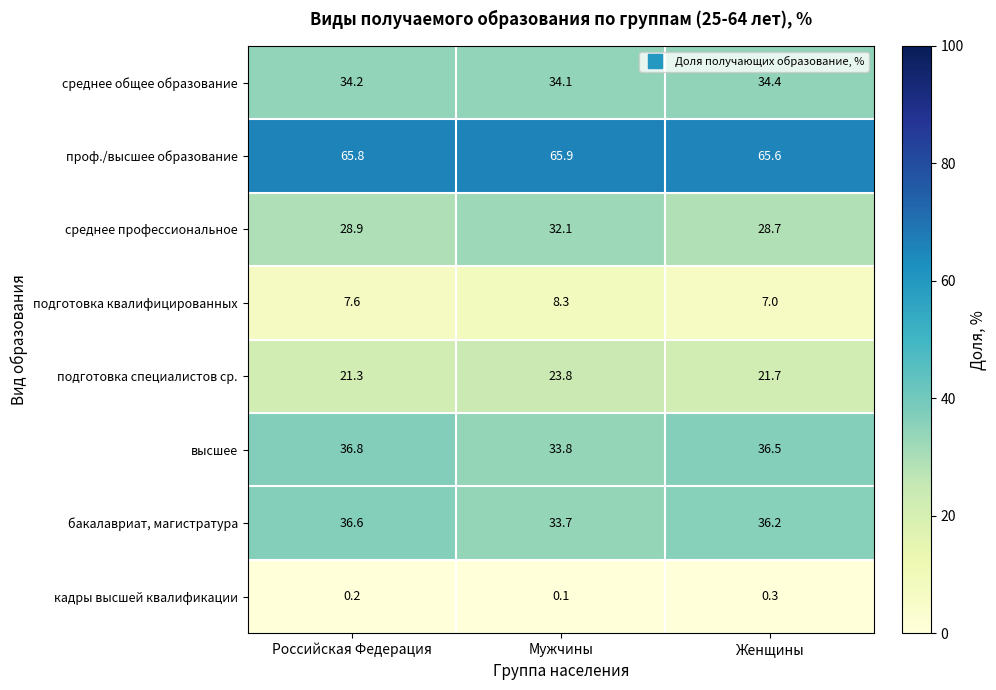

How many среднее общее образование values are between 34 and 35?

3